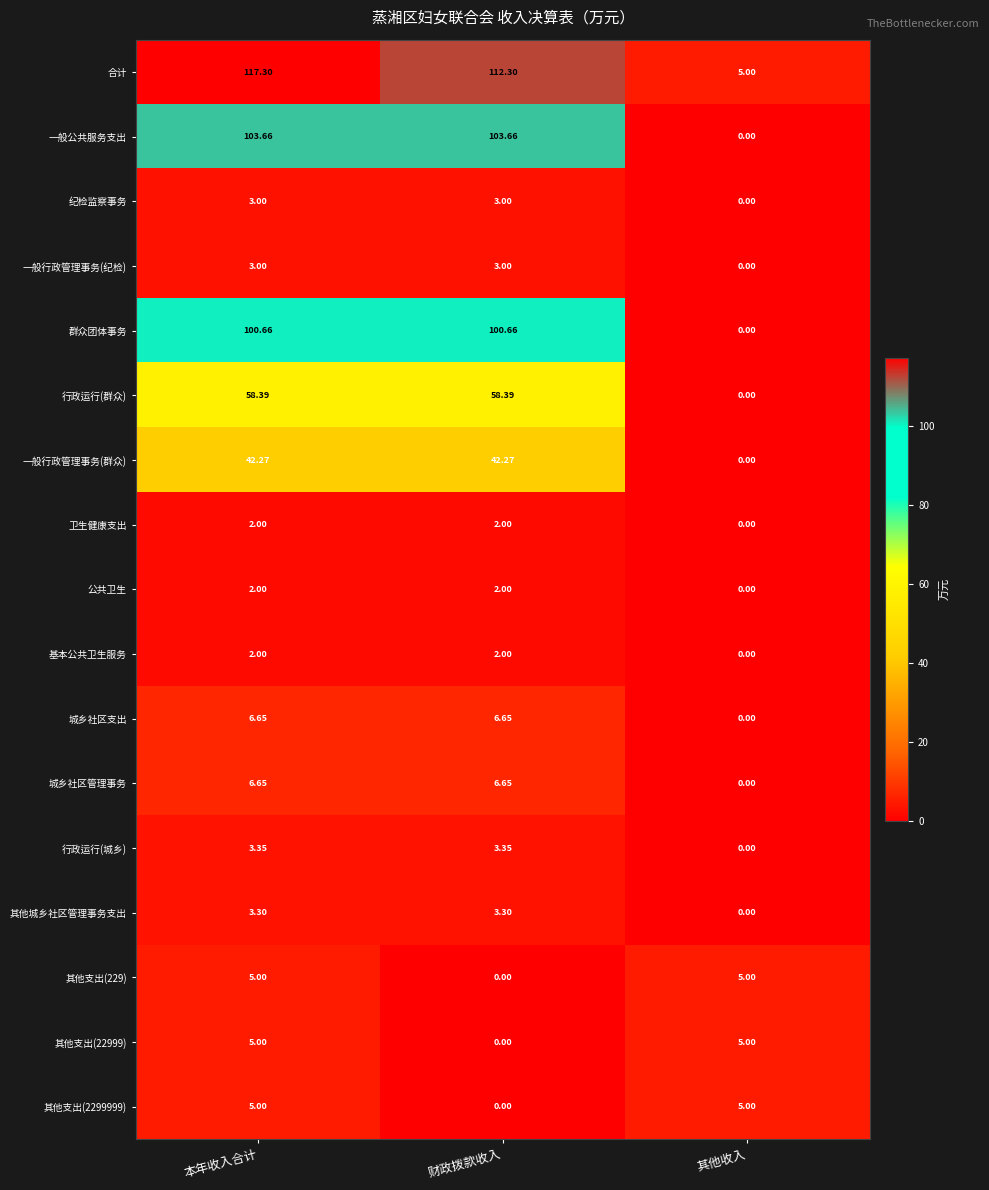

Where is 城乡社区支出 nearest to the value 3?

其他收入